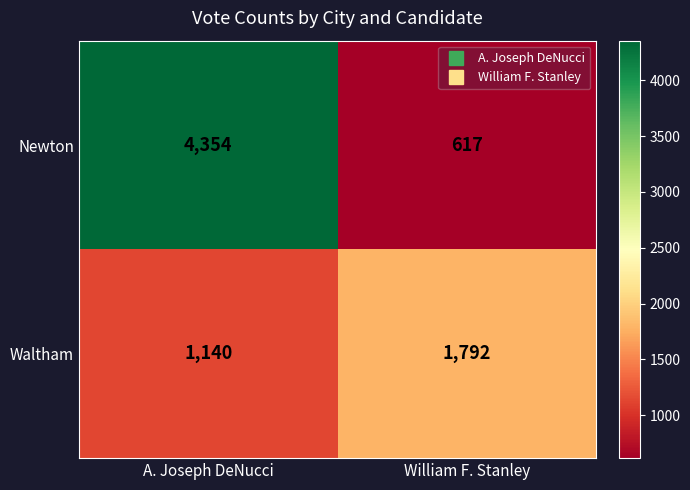

What is the greatest value displayed?

4354